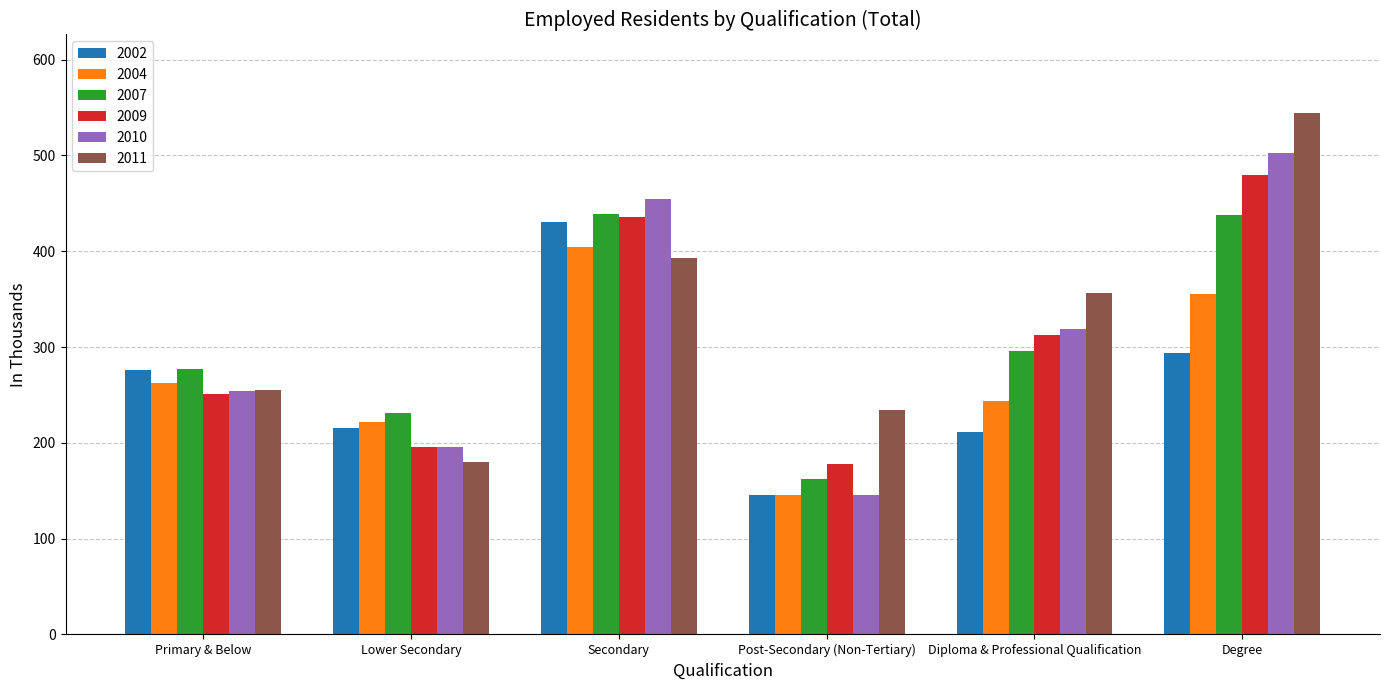

What is the average value of the 2011 series?

327.2